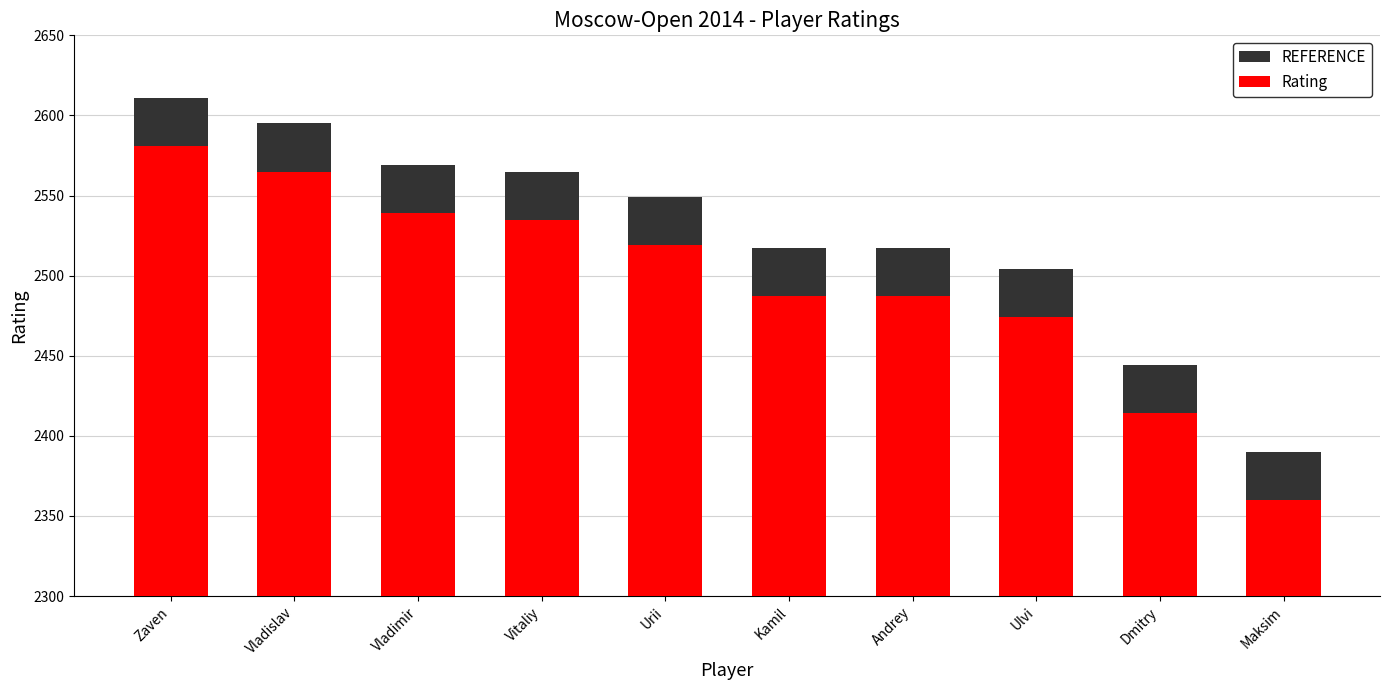

List the series in order of their overall mean, lowest first.

Rating, REFERENCE